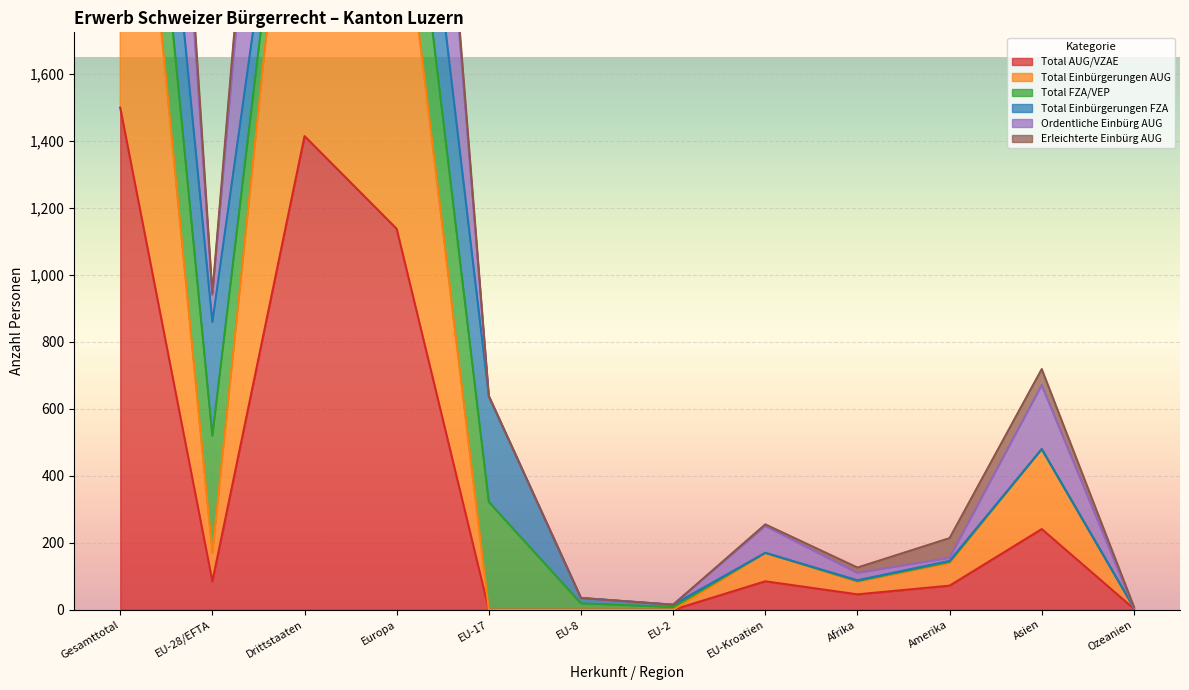

True or false: Total AUG/VZAE and Ordentliche Einbürg AUG intersect in this chart.

False